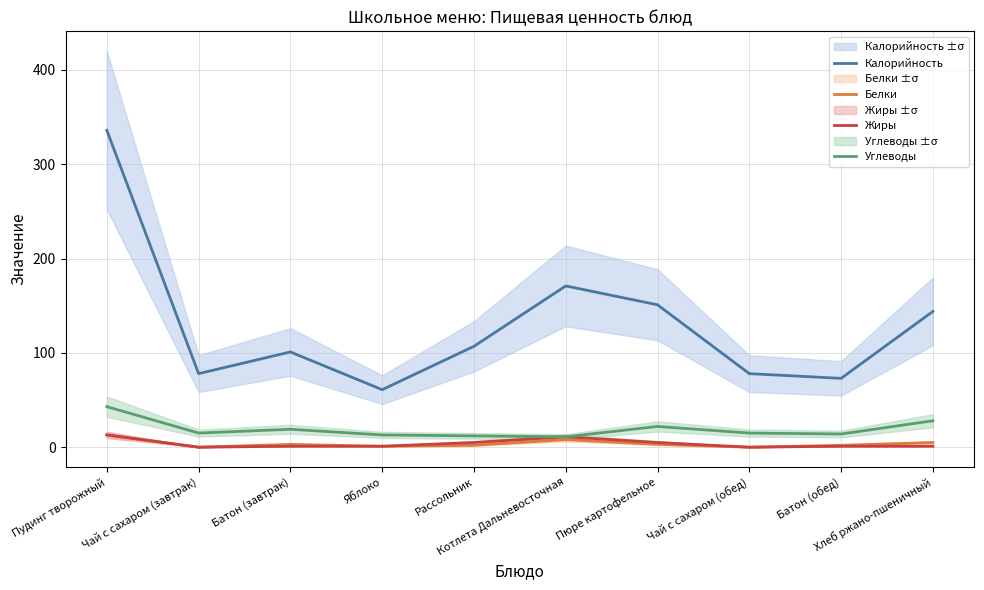

What is the label of the 9th point from the right?

Чай с сахаром (завтрак)